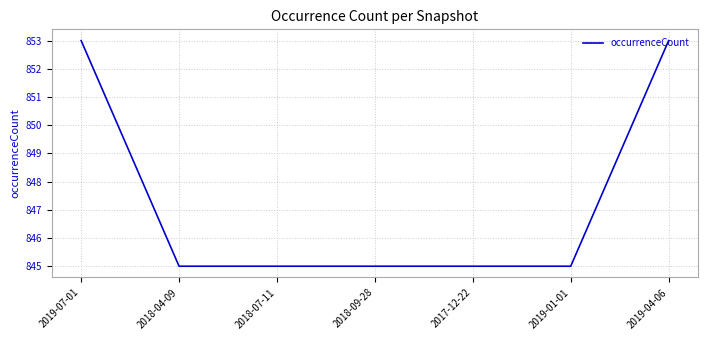

Is it true that the value at 2018-09-28 is 845?

True